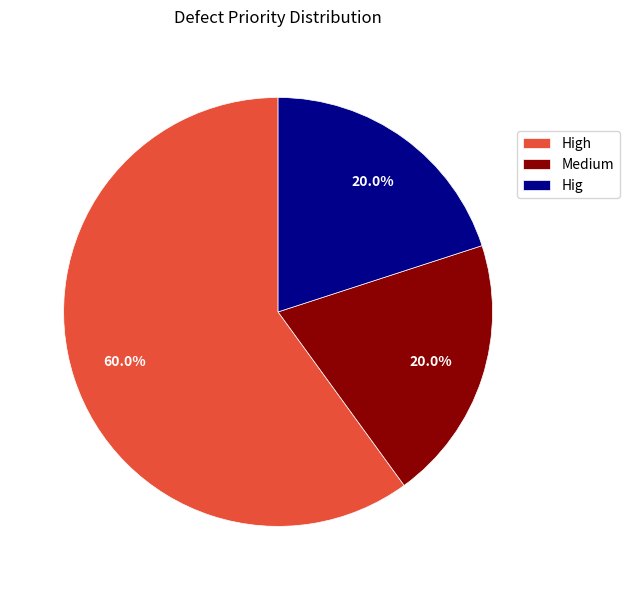

What is the ratio of the value at Medium to the value at High?

0.3